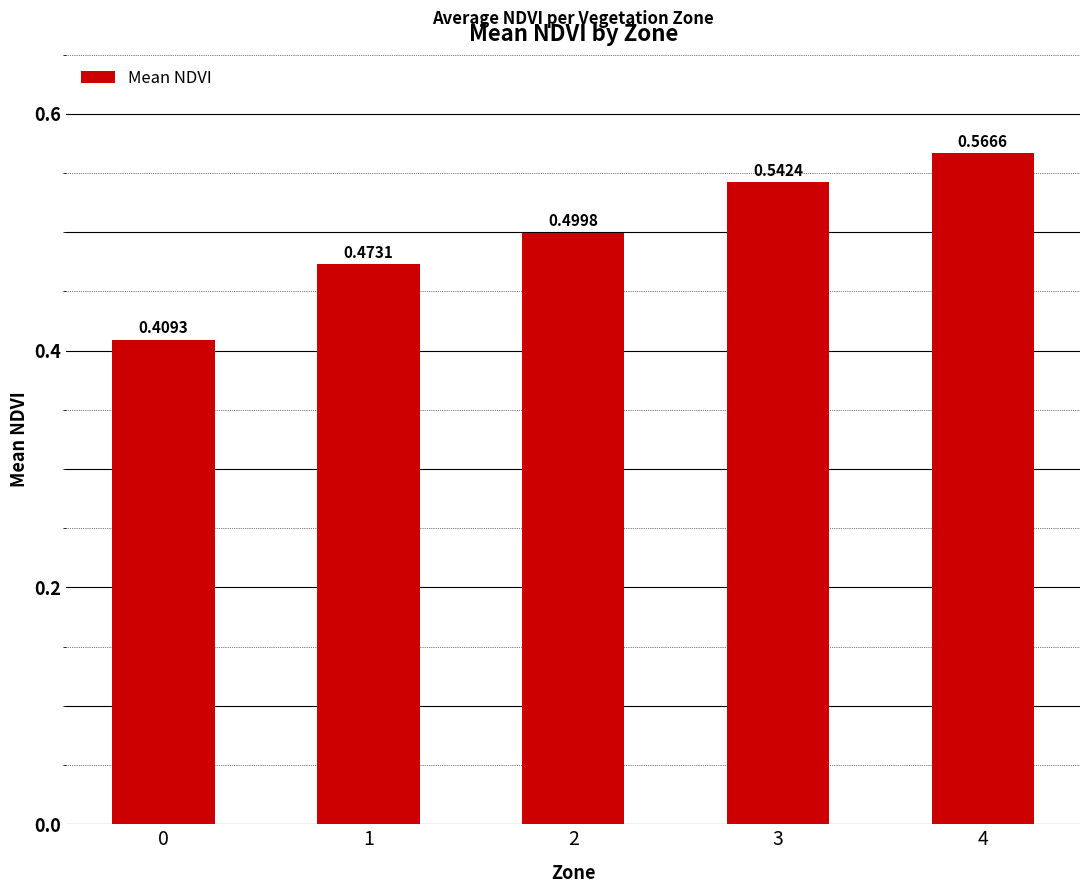

What is the difference between the second highest and minimum values?

0.1